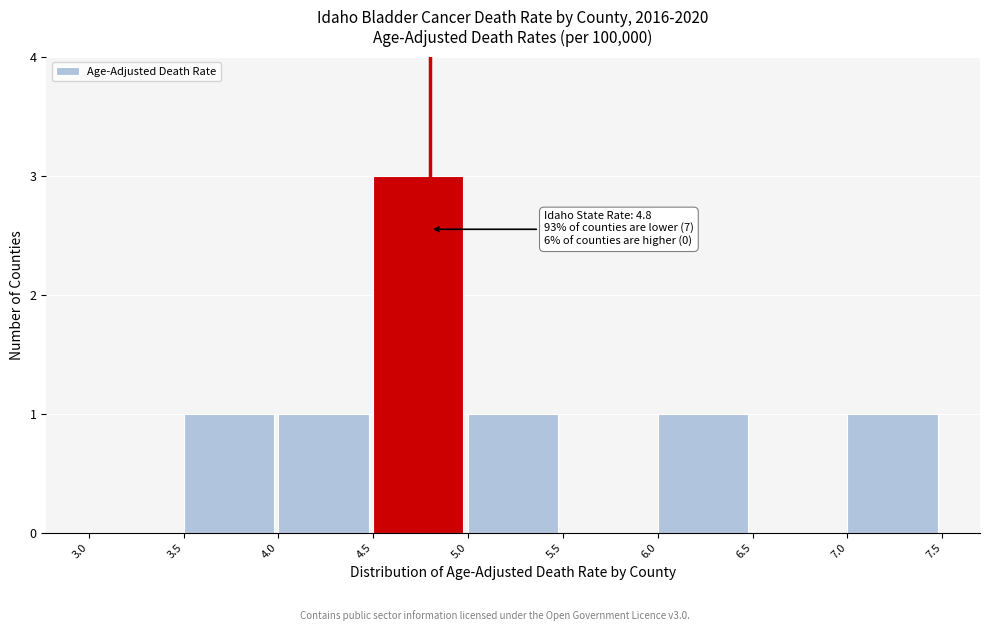

Which range on the x-axis has the tallest bar?

4.5 to 5.0